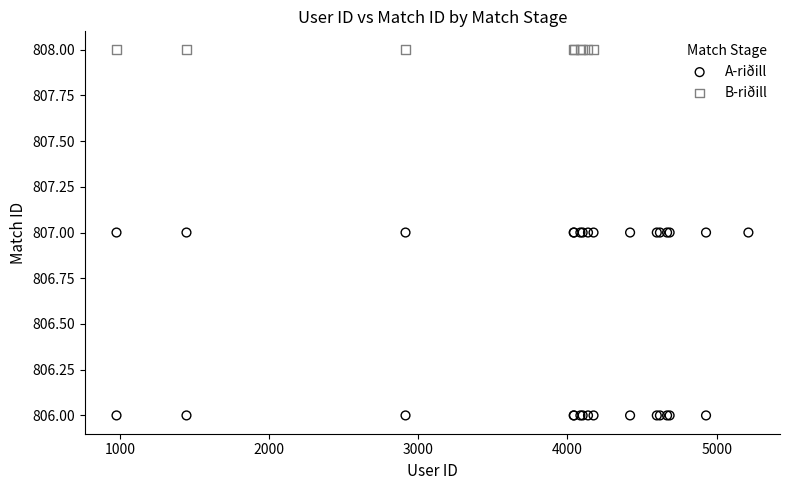

Which series contains the highest Y value?

B-riðill